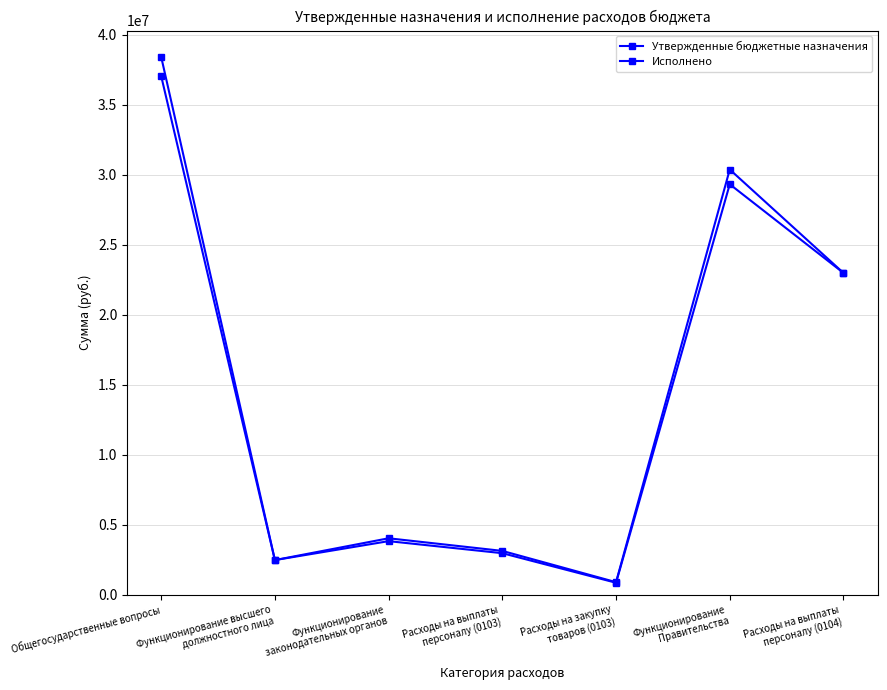

Does the chart have visible grid lines?

Yes